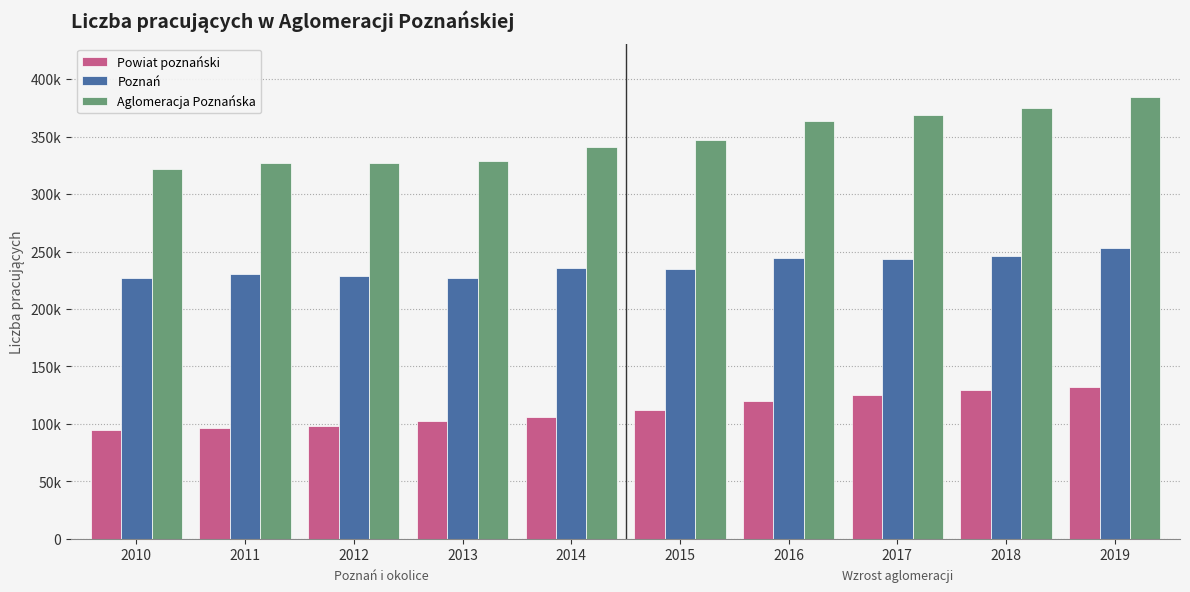

What is the value of the Poznań bar at the 5th from the left?

235611